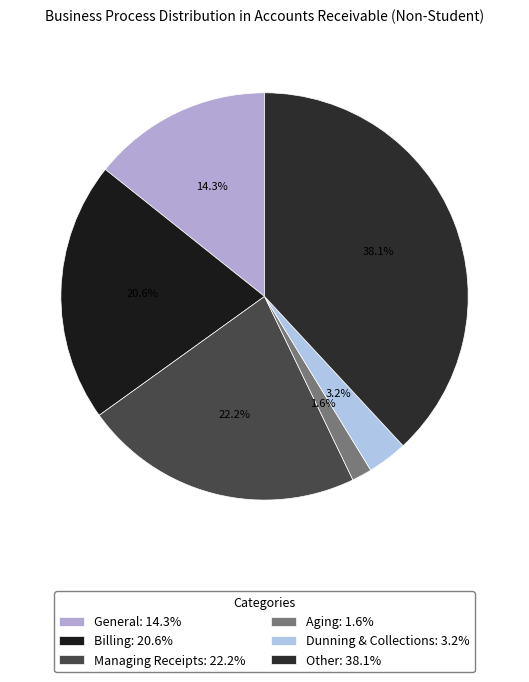

How many slices are in this pie chart?

6